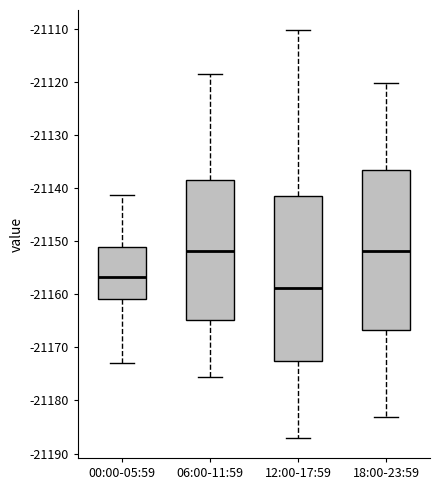

Reading left to right, read every box against the y-axis: the position of its median line, the range the box covers, and the ends of its whiskers. The values are not printed on the chart, so give them approximately, as read against the axis.

00:00-05:59: median -21157, box -21161 to -21151, whiskers -21173 to -21141
06:00-11:59: median -21152, box -21165 to -21138, whiskers -21176 to -21118
12:00-17:59: median -21159, box -21173 to -21141, whiskers -21187 to -21110
18:00-23:59: median -21152, box -21167 to -21137, whiskers -21183 to -21120